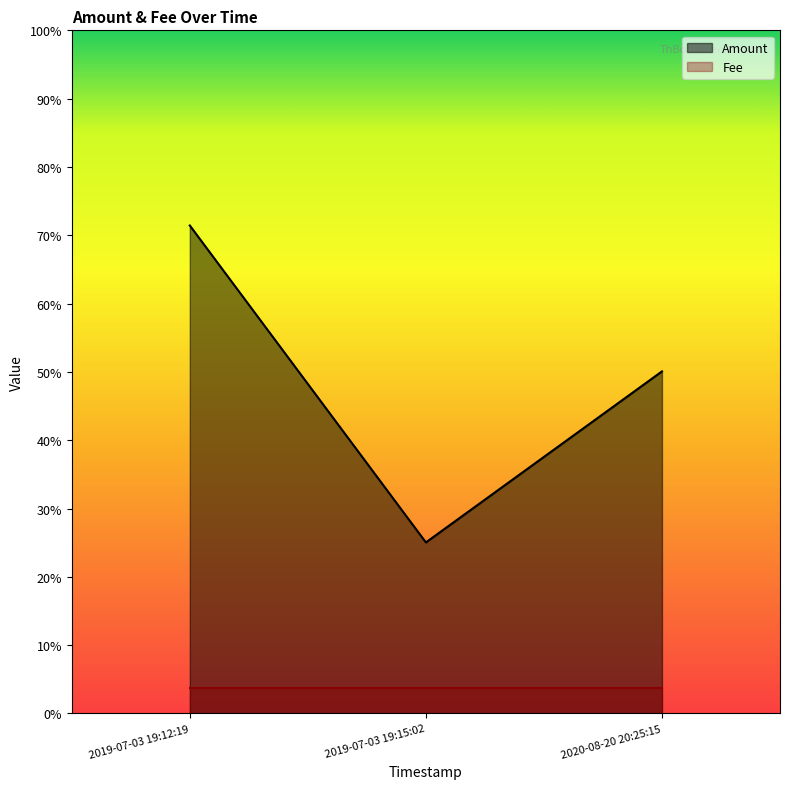

How many categories are shown in the chart?

3